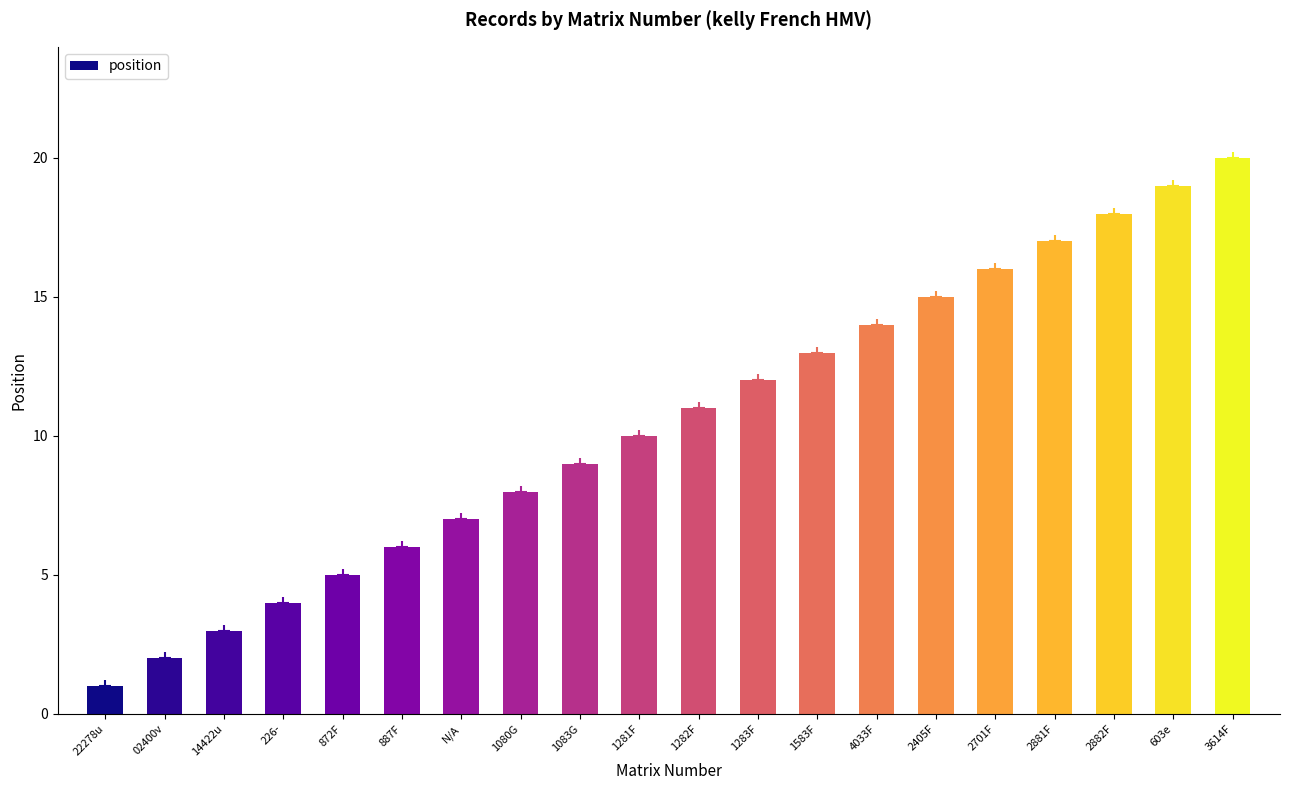

How many categories are shown in the chart?

20